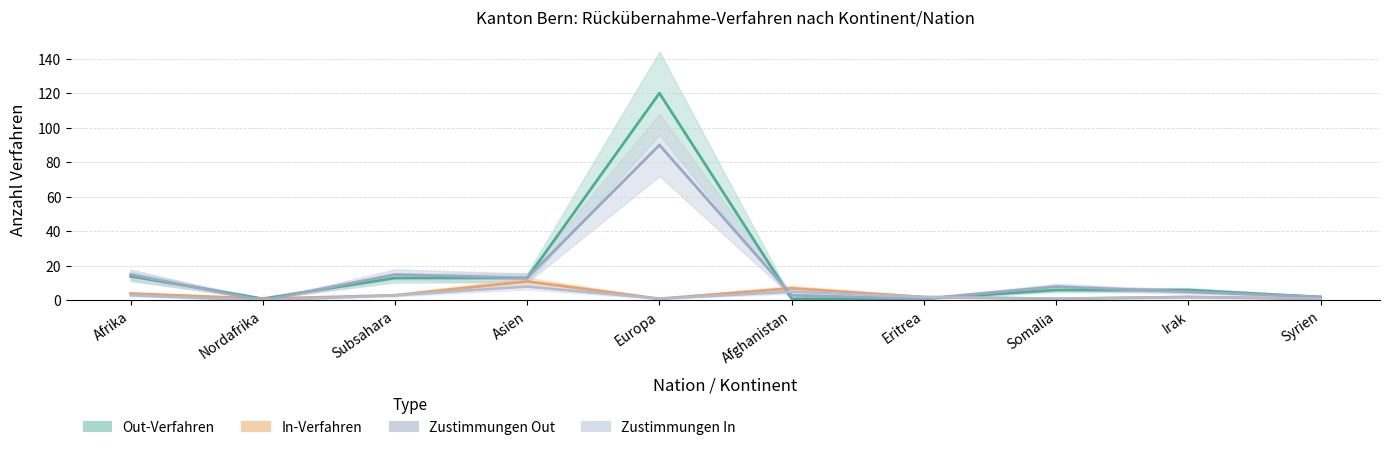

Which series has the largest total across all categories?

Out-Verfahren